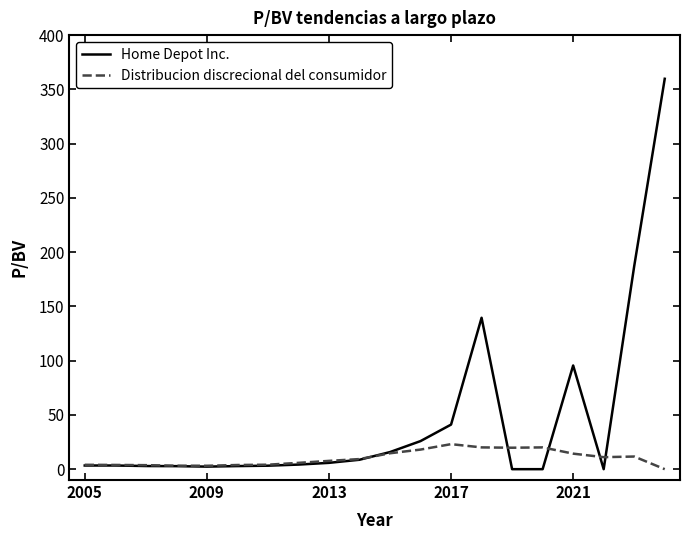

List the series in order of their overall mean, highest first.

Home Depot Inc., Distribucion discrecional del consumidor